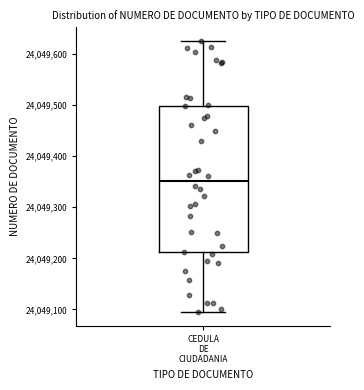

Transcribe this box plot: give where the median line is, the range the box spans, and where the two whiskers end, as read against the y-axis. The values are not printed on the chart, so give them approximately, as read against the axis.

median 24049350, box 24049210 to 24049500, whiskers 24049100 to 24049630